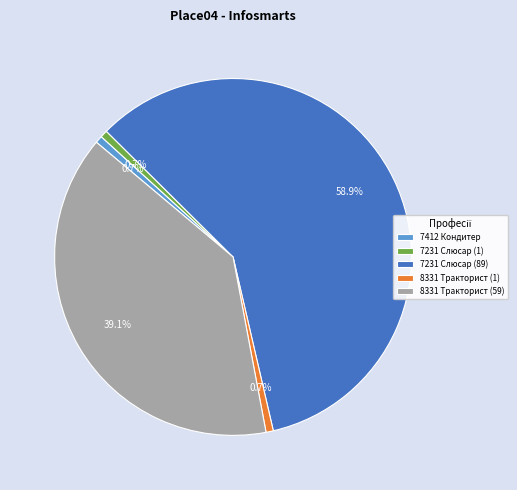

Which has a higher value, 7231 Слюсар (1) or 8331 Тракторист (59)?

8331 Тракторист (59)